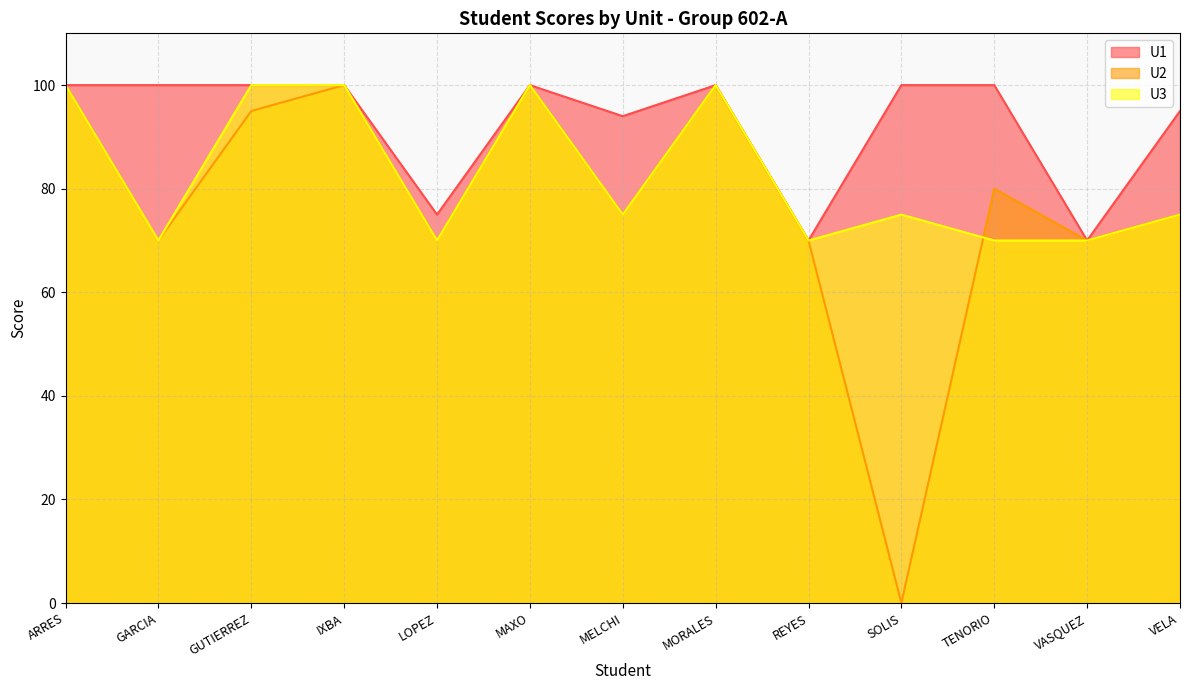

Which has a higher value, ARRES or LOPEZ?

ARRES